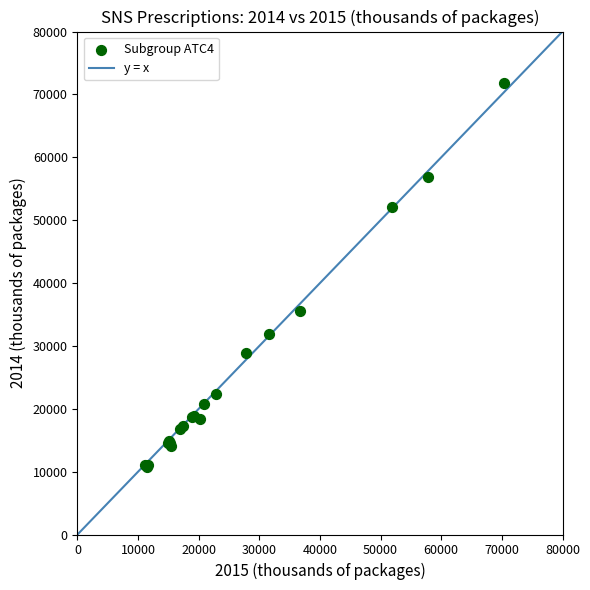

What Y value in the scatter plot is closest to 41248?

35503.1